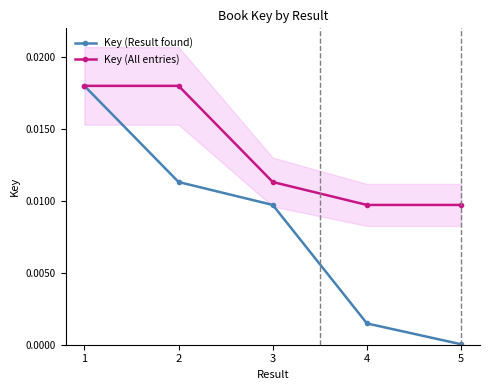

What are all the series names shown in the legend?

Key (Result found), Key (All entries)